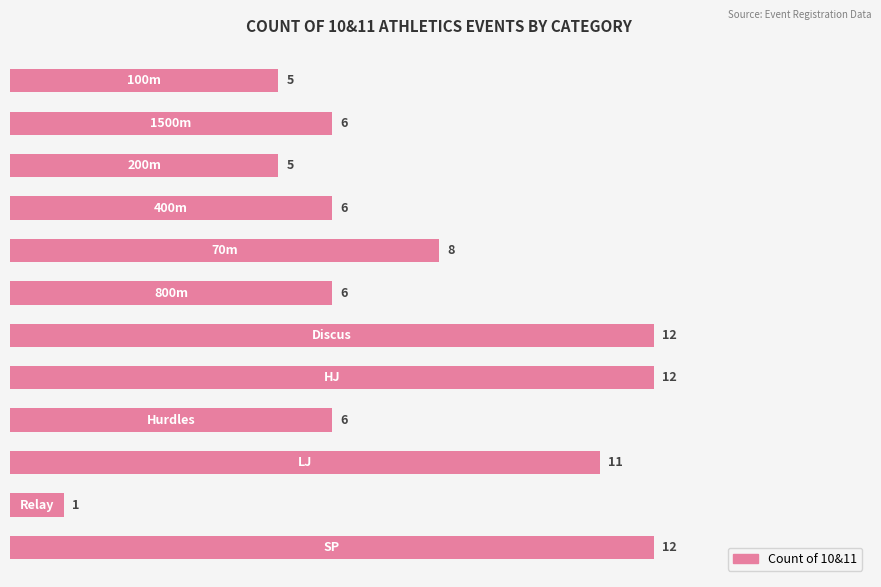

What is the average value?

8